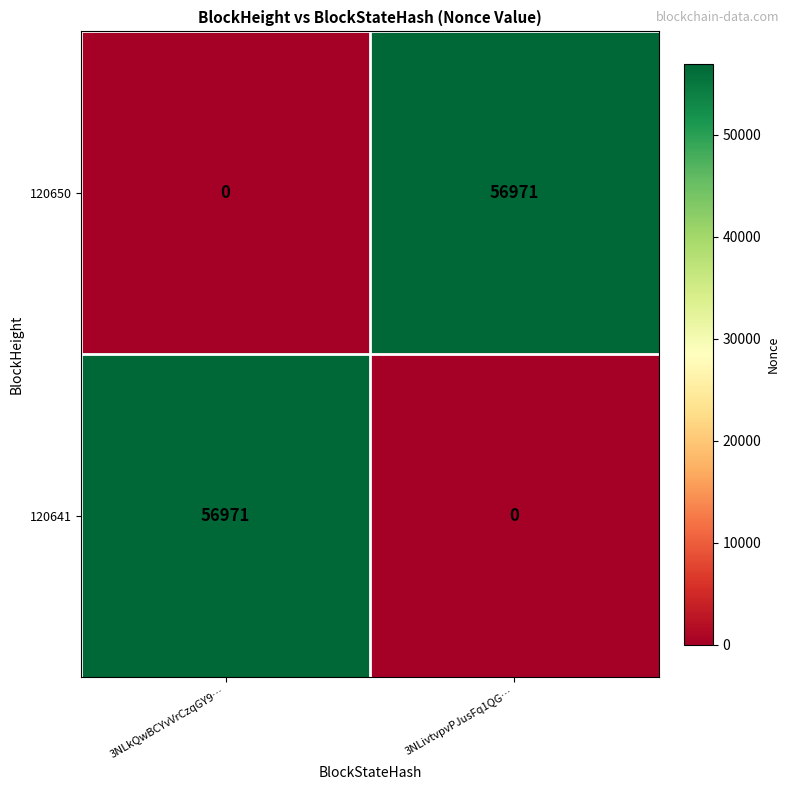

What is the difference between the highest and lowest values at 3NLkQwBCYvVrCzqGY9…?

56971